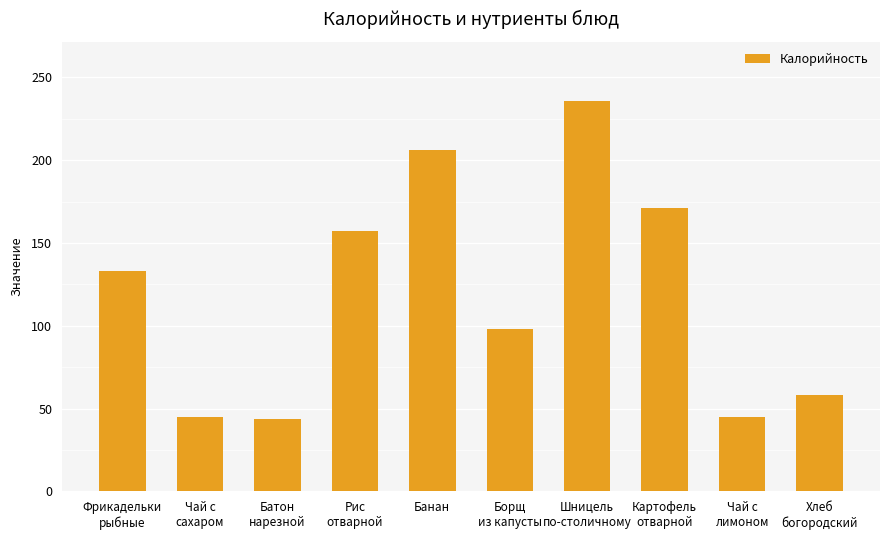

How many categories are shown in the chart?

10